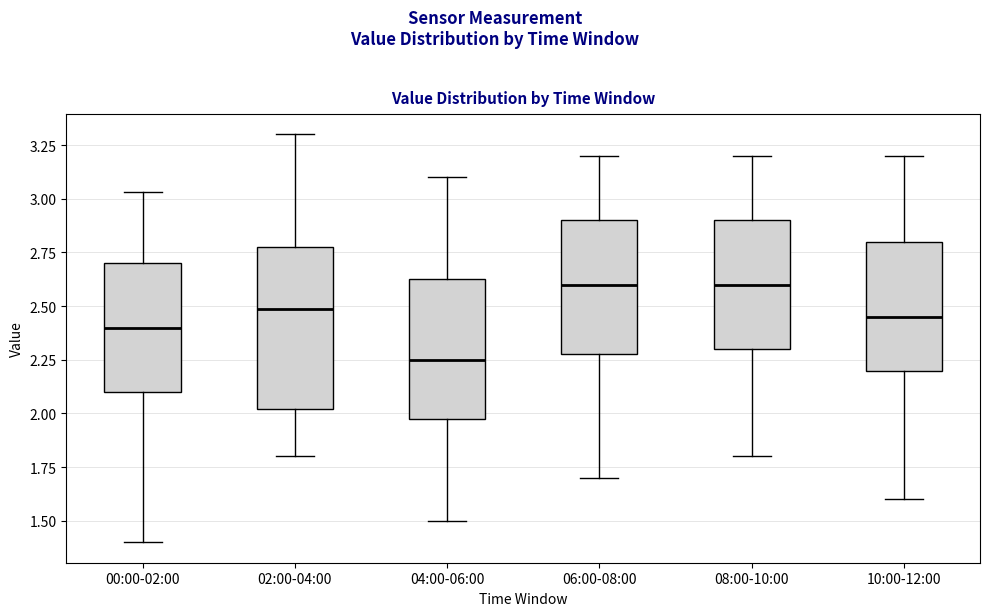

Comparing the boxes themselves (not the whiskers), which one is the tallest?

02:00-04:00